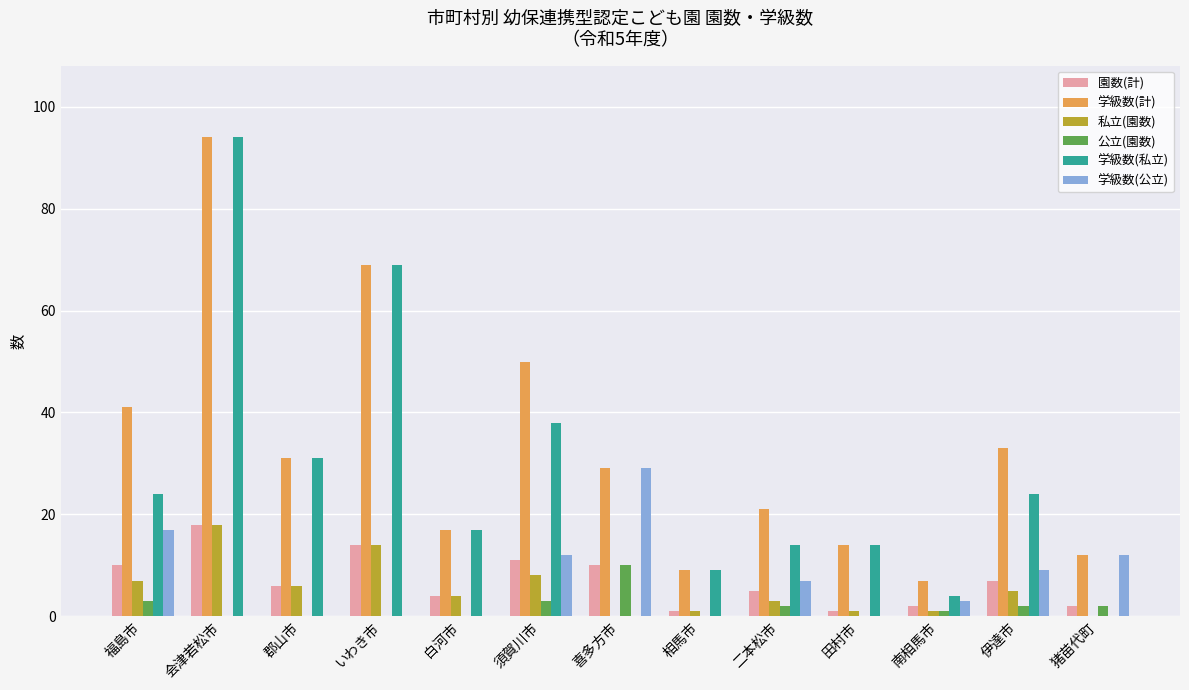

Is it true that 園数(計) equals 4 at 白河市?

True